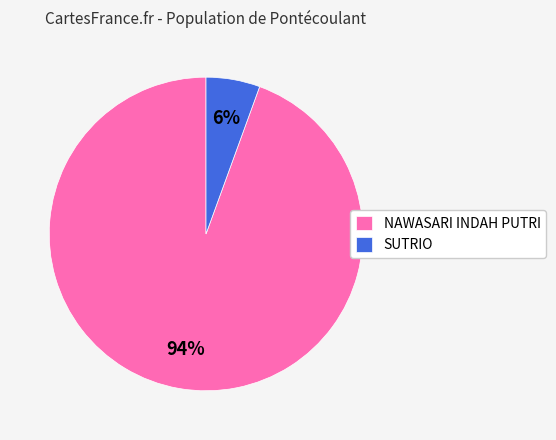

Rank the categories by value from lowest to highest.

SUTRIO, NAWASARI INDAH PUTRI